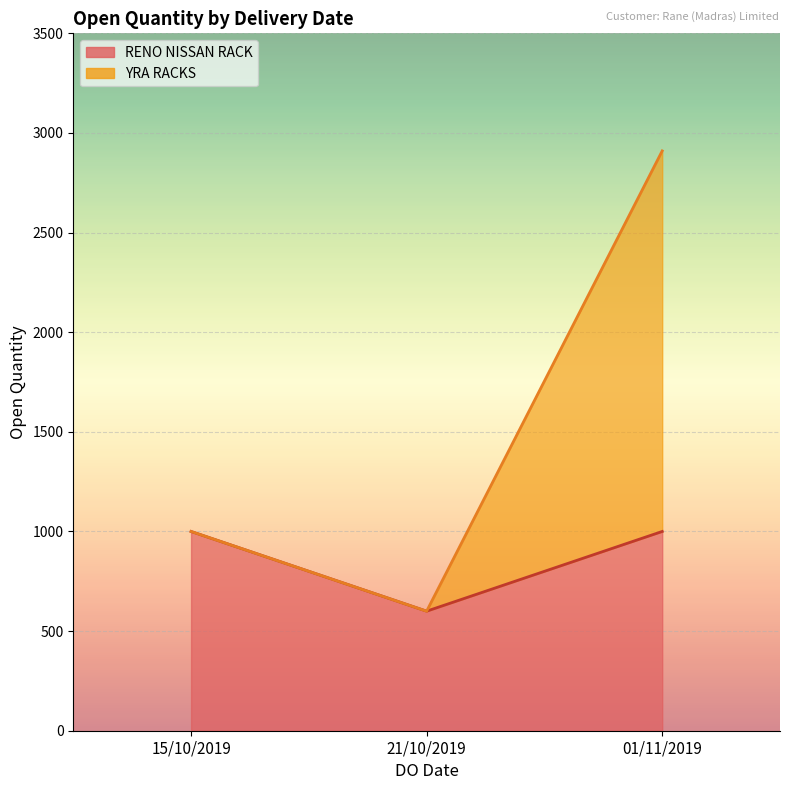

How many interior local valleys (lower than both neighbors) does the data have?

2